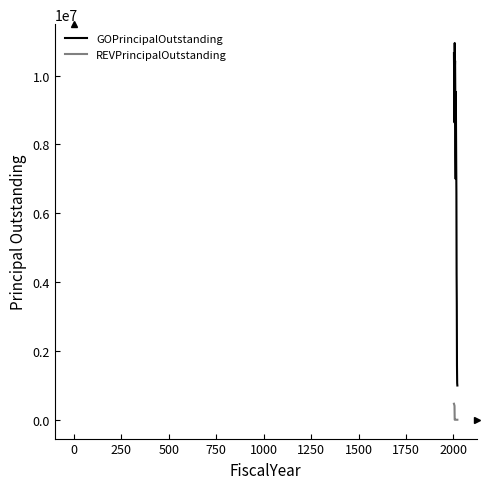

Which series has the largest range (max minus min)?

GOPrincipalOutstanding